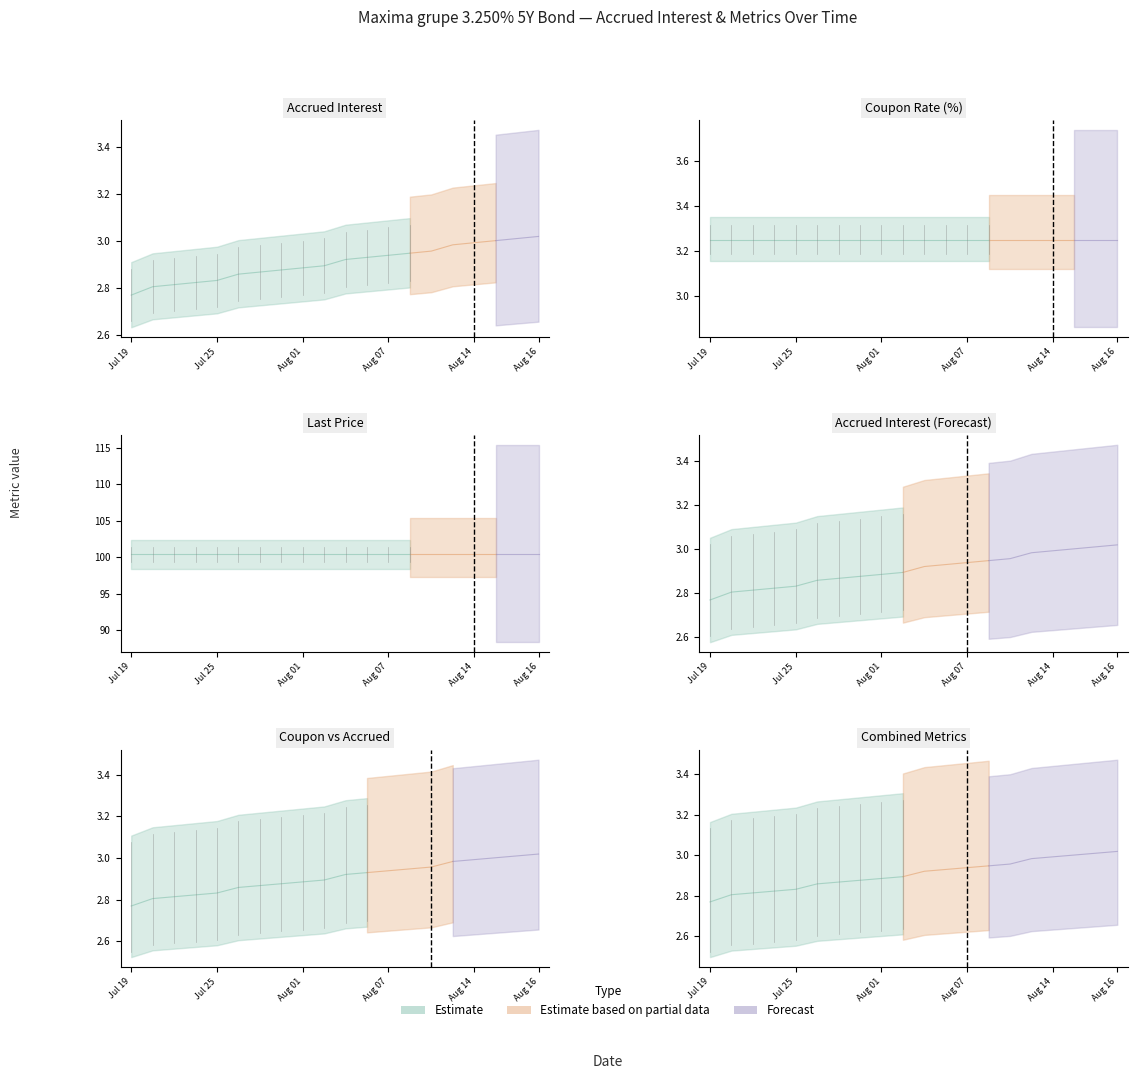

The value of Last price at 2023-07-19 is 159.7. True or false?

False